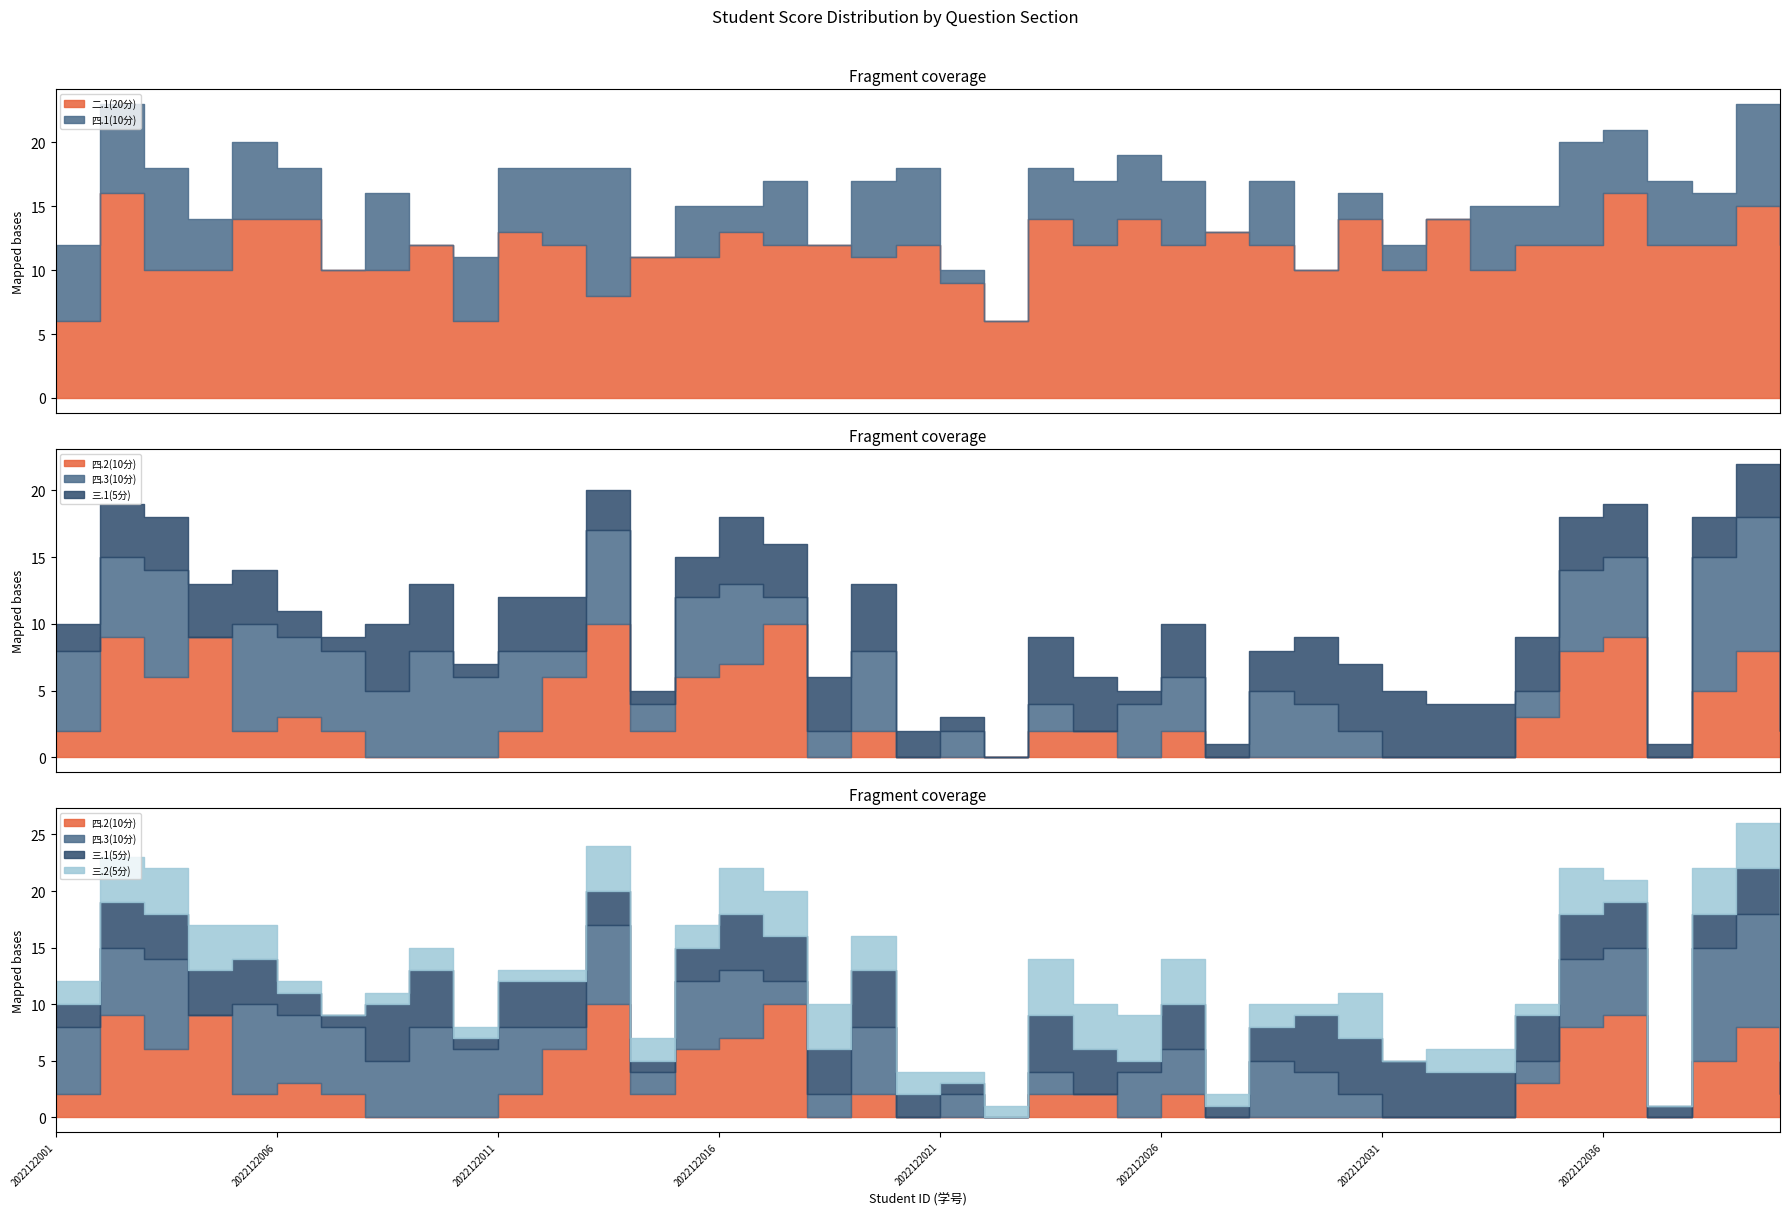

Between 2022122040 and 2022122029, which is larger?

2022122040